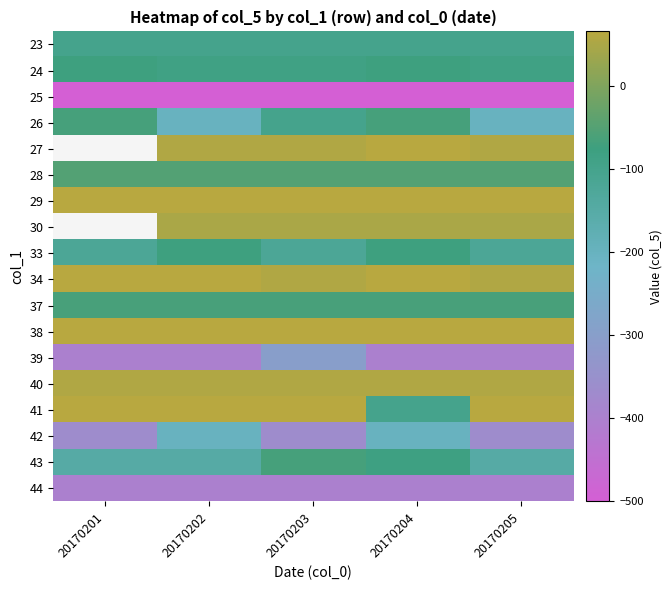

Between 20170204 and 20170205, which series saw the biggest shift?

41